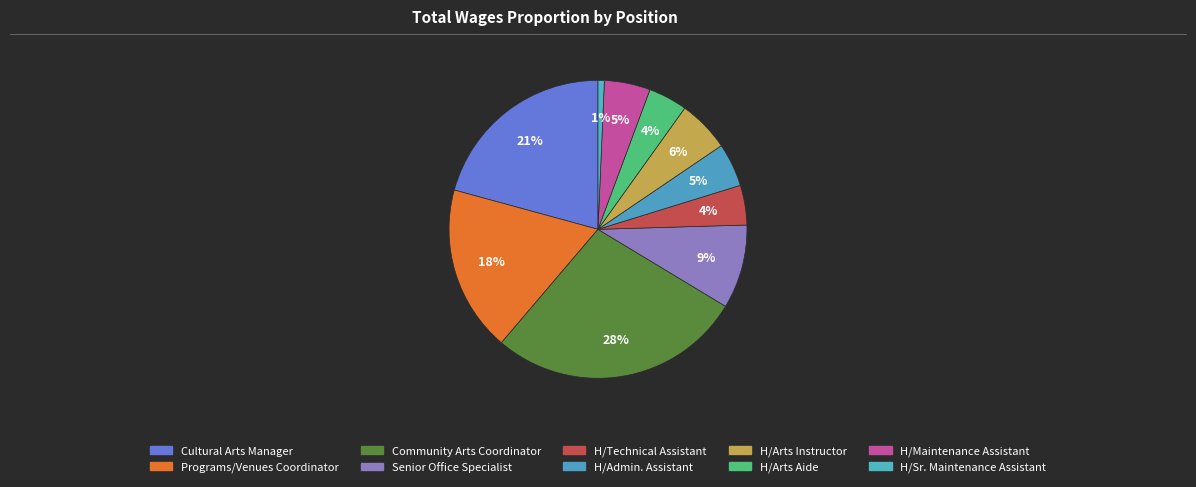

To the nearest percent, what is the combined percentage of Senior Office Specialist and H/Maintenance Assistant?

14%